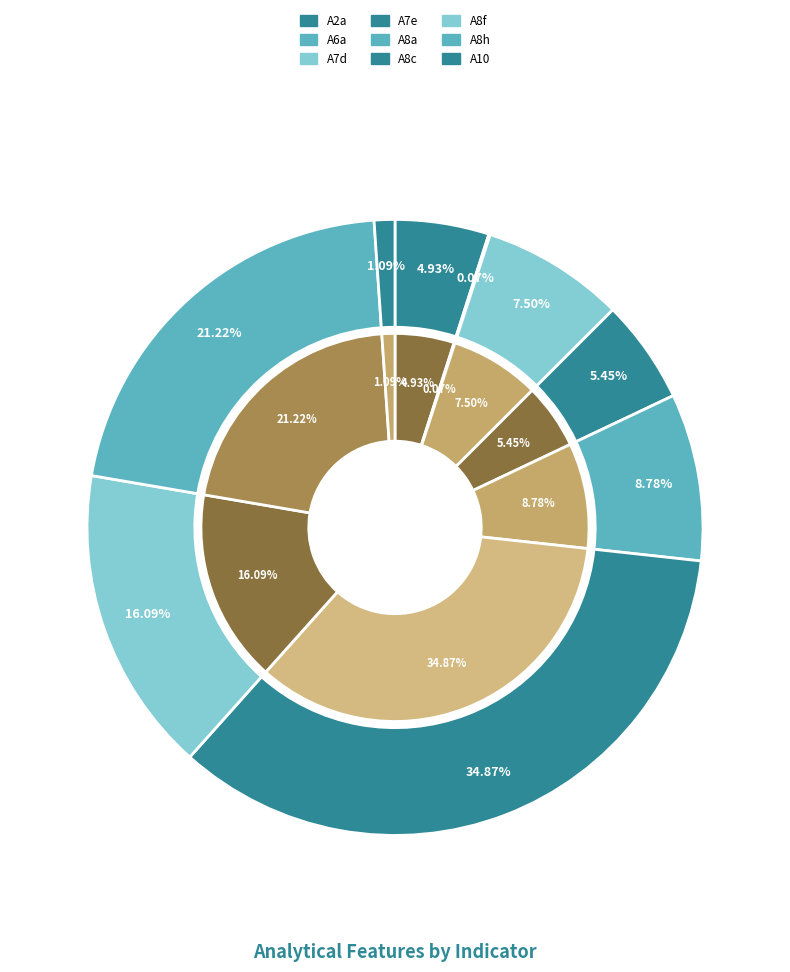

Does any single category account for the majority?

No